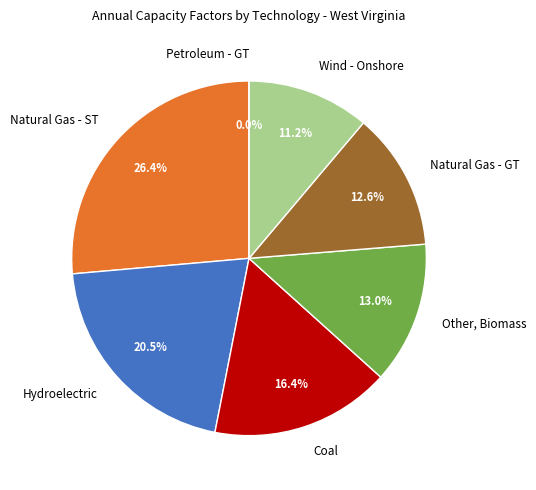

How many segments does this pie chart have?

7